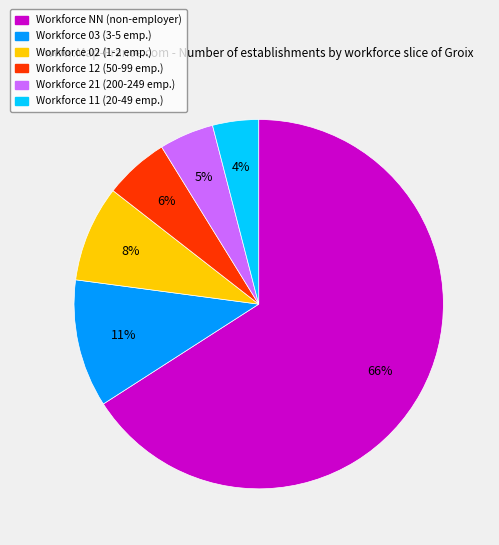

How many segments does this pie chart have?

6